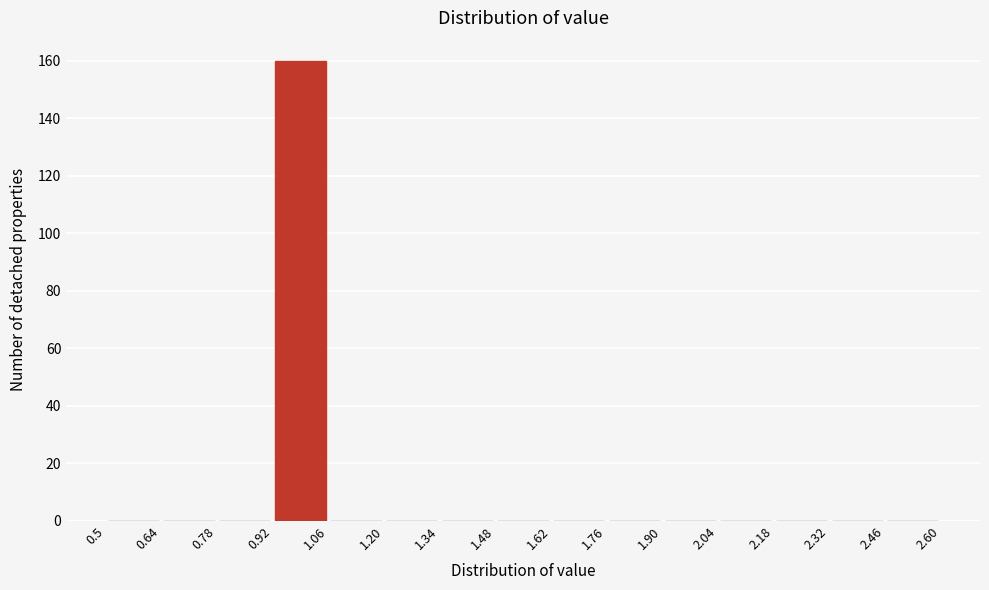

Which range on the x-axis has the tallest bar?

0.92 to 1.06